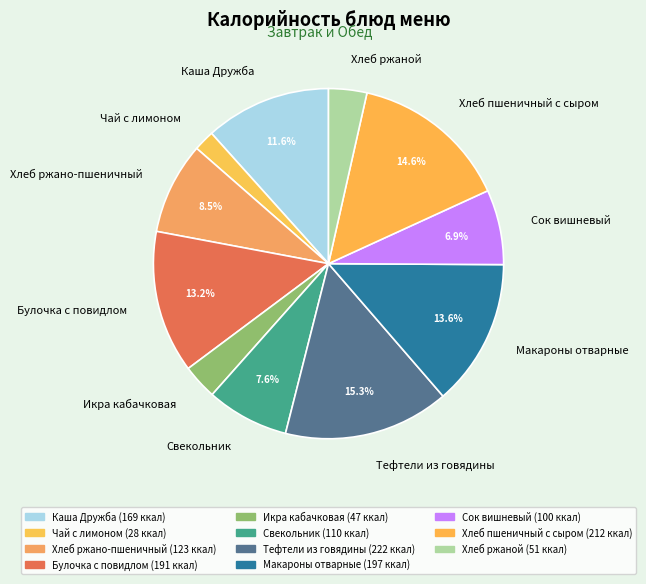

To the nearest percent, what is the difference between the Свекольник and Хлеб ржаной slice percentages?

4%